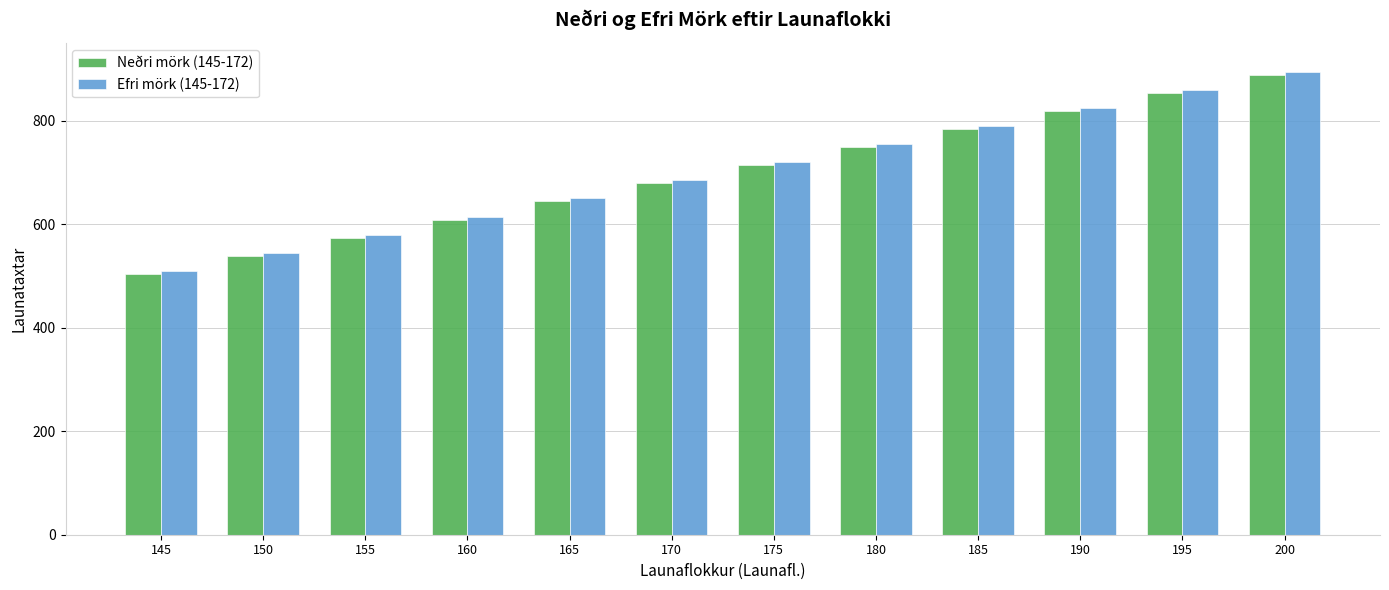

What is the spread (max minus min) of values at 150?

6